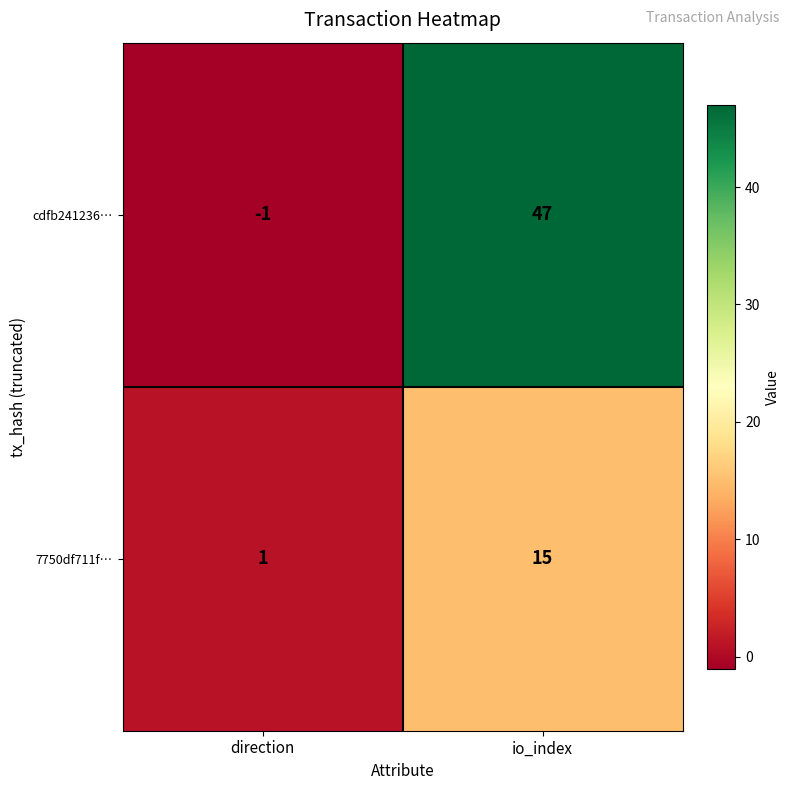

Which series has the widest spread of values?

cdfb241236…